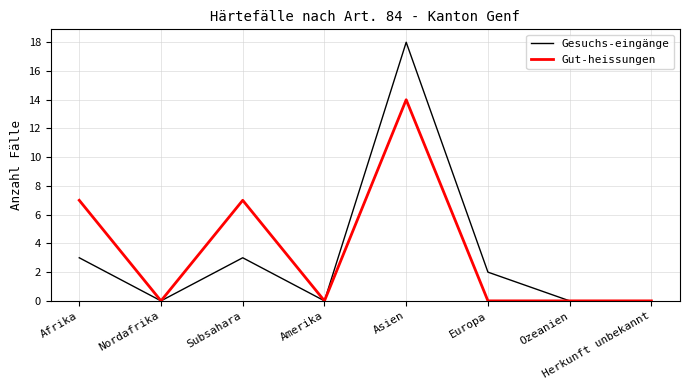

At which category is the sum across all series the highest?

Asien